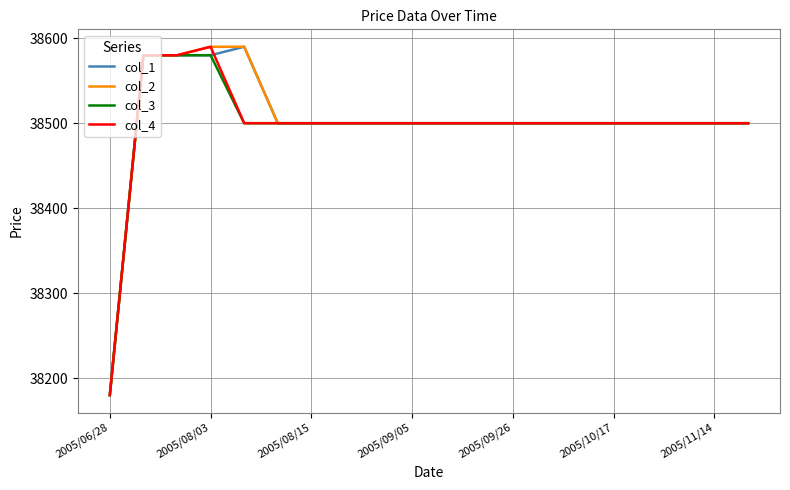

What is the sum of all col_2 values?

770020